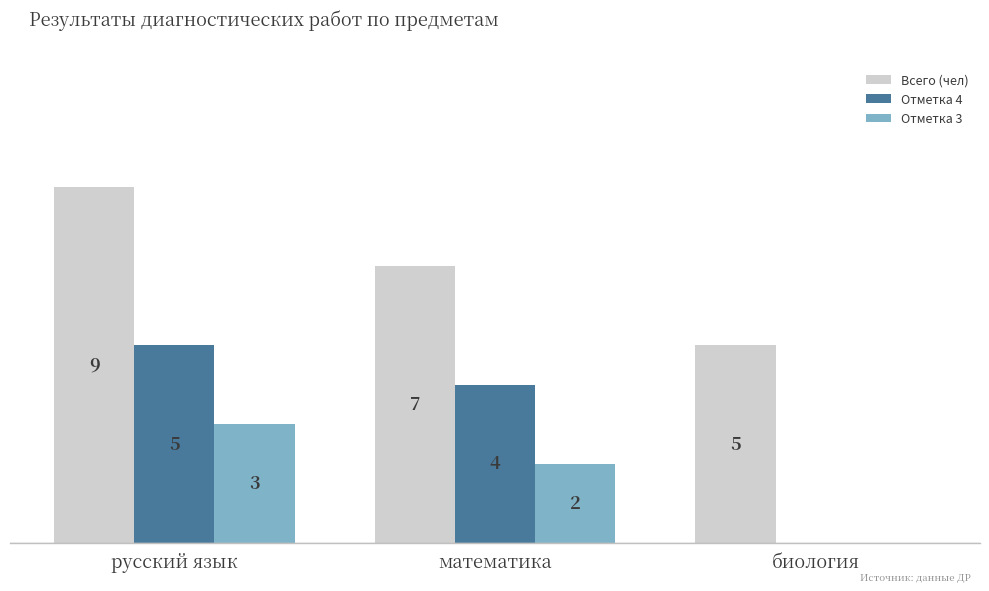

Which series has the largest total across all categories?

Всего (чел)